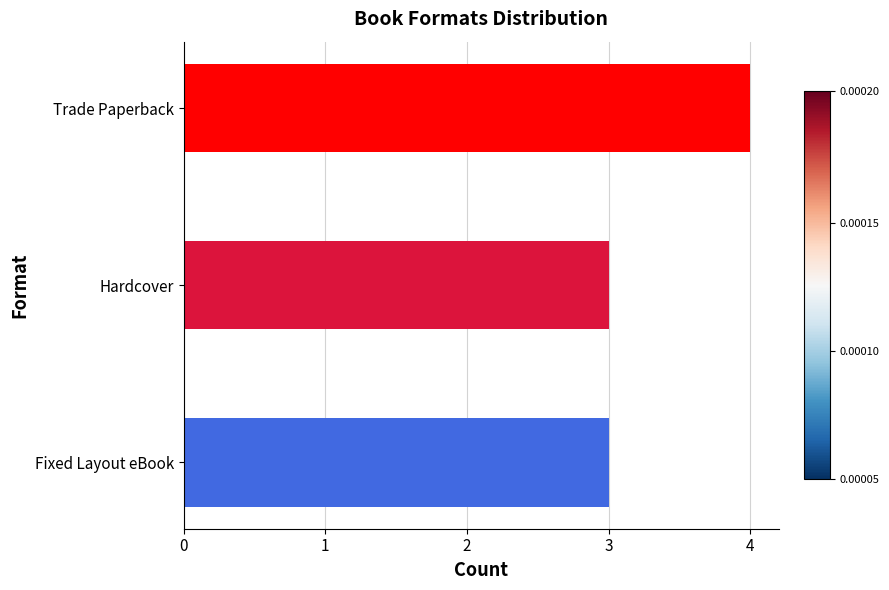

What is the ratio of the value at Trade Paperback to the value at Hardcover?

1.3